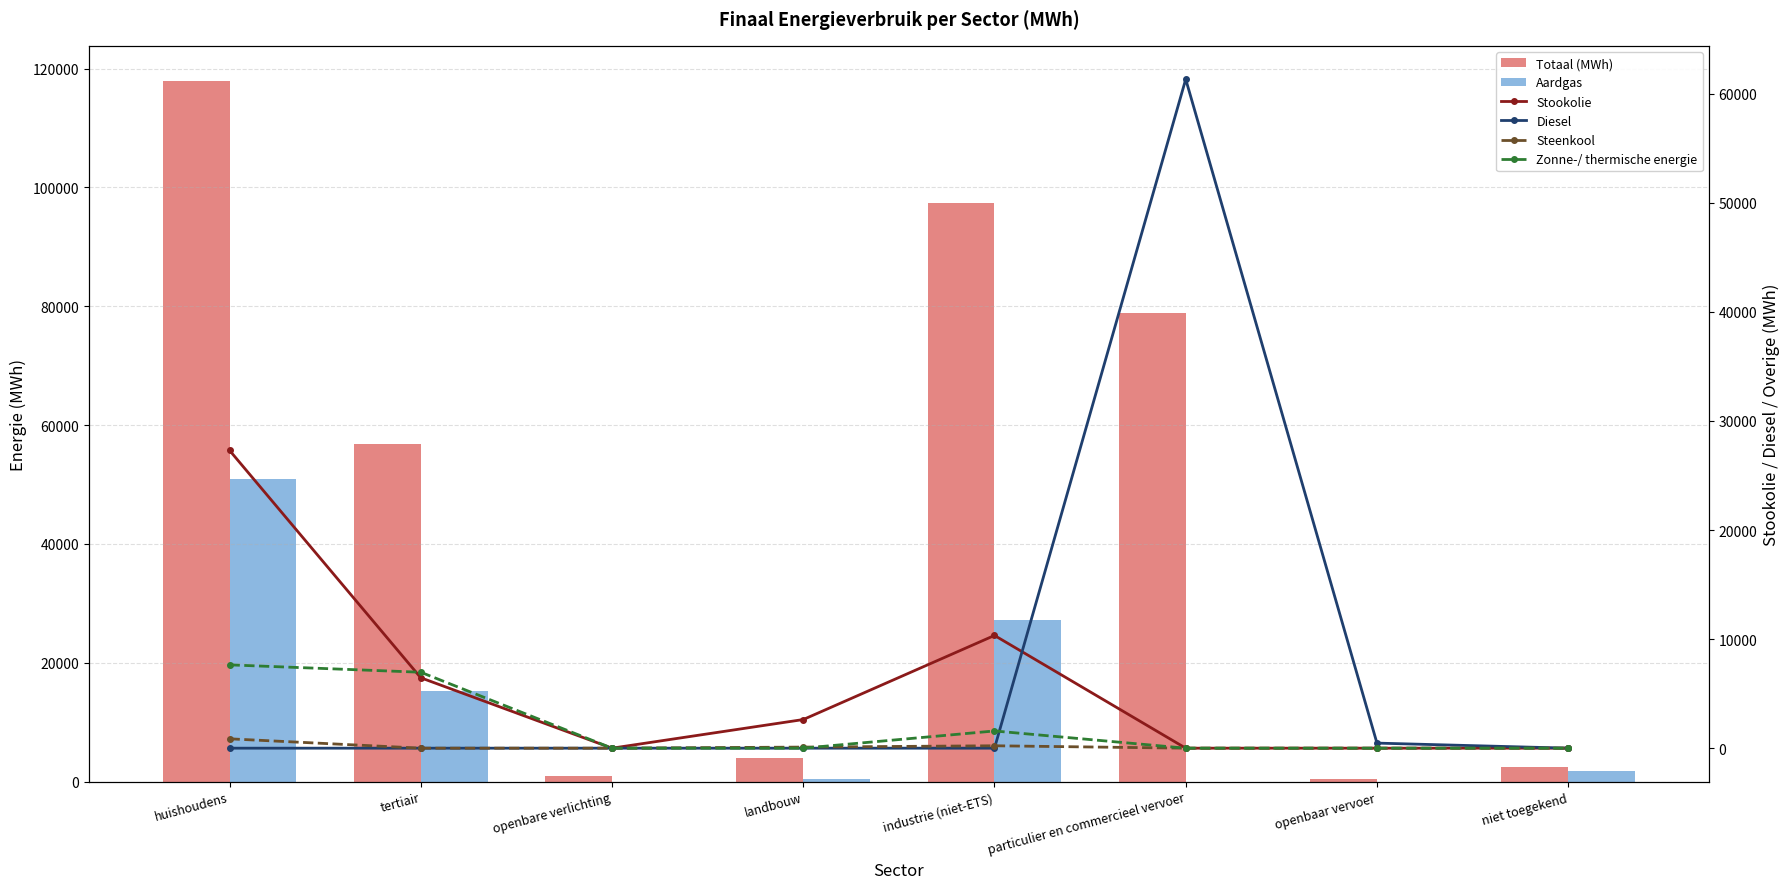

Is it true that Zonne-/ thermische energie equals 10631.4 at huishoudens?

False